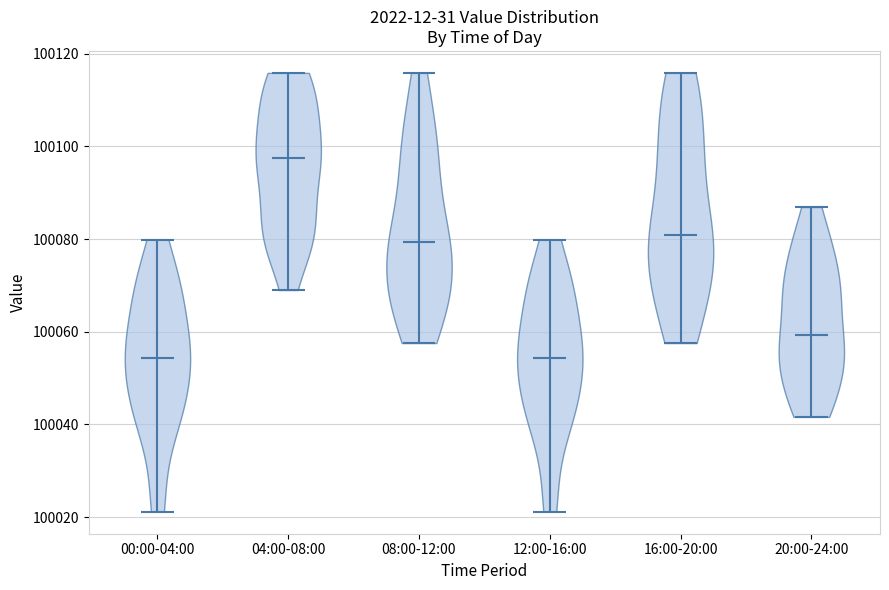

Where does the median line of the violin for 00:00-04:00 sit on the y-axis? The values are not printed on the chart, so give them approximately, as read against the axis.

100054